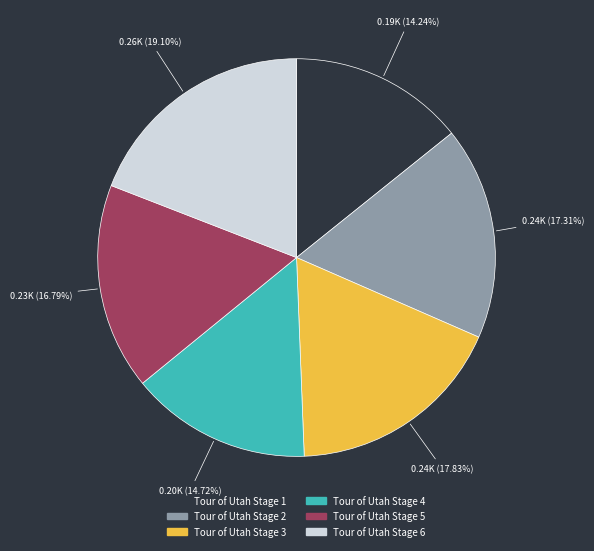

What percentage is the Tour of Utah Stage 2 slice, to the nearest percent?

17%